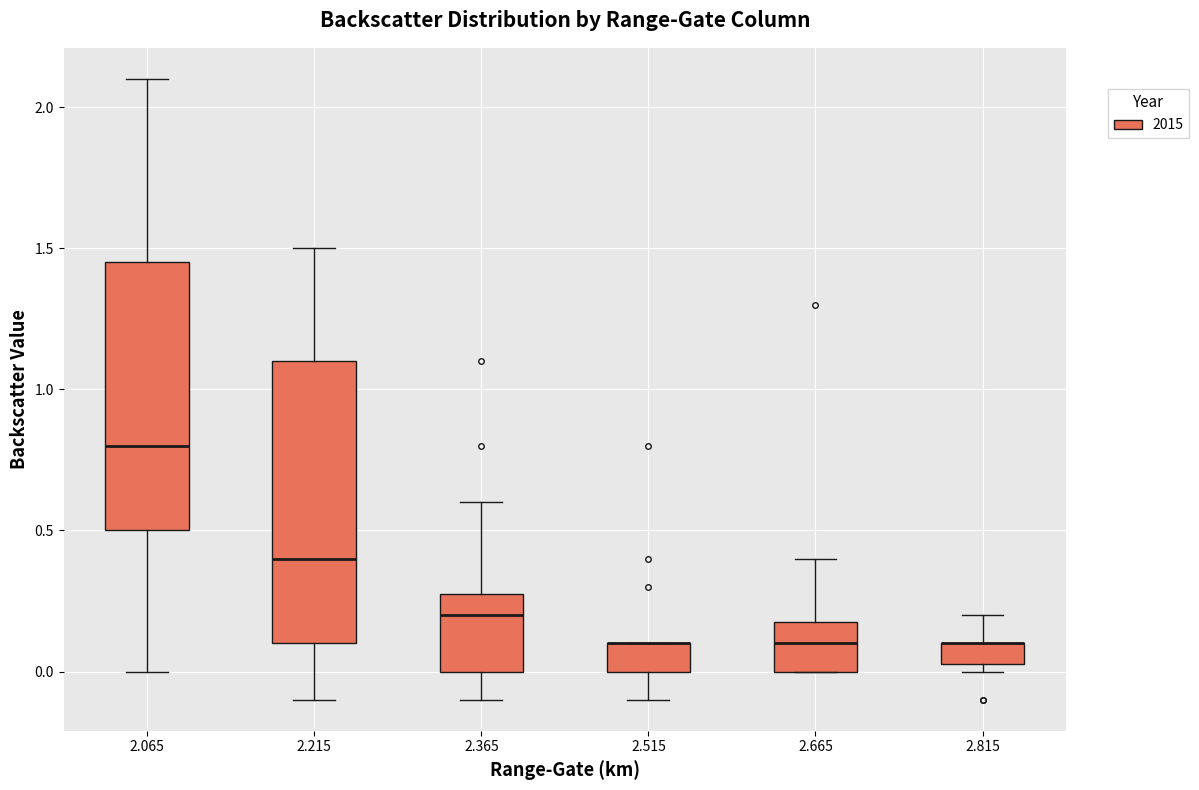

Reading left to right, transcribe this box plot: for each box, give where its median line is, the range the box spans, and where its two whiskers end, as read against the y-axis. The values are not printed on the chart, so give them approximately, as read against the axis.

2.065: median 0.80, box 0.50 to 1.45, whiskers 0.00 to 2.10
2.215: median 0.40, box 0.10 to 1.10, whiskers -0.10 to 1.50
2.365: median 0.20, box 0.00 to 0.30, whiskers -0.10 to 0.60
2.515: median 0.10 (drawn on the box's upper edge), box 0.00 to 0.10, whiskers -0.10 to 0.10
2.665: median 0.10, box 0.00 to 0.20, whiskers 0.00 to 0.40
2.815: median 0.10 (drawn on the box's upper edge), box 0.05 to 0.10, whiskers 0.00 to 0.20